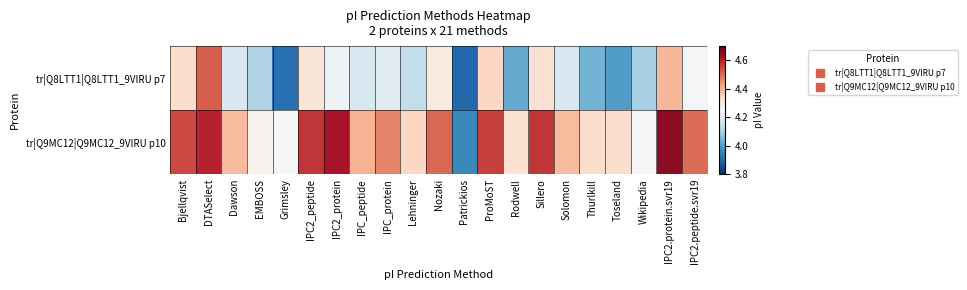

Rank the series by their average value, from lowest to highest.

tr|Q8LTT1|Q8LTT1_9VIRU p7, tr|Q9MC12|Q9MC12_9VIRU p10